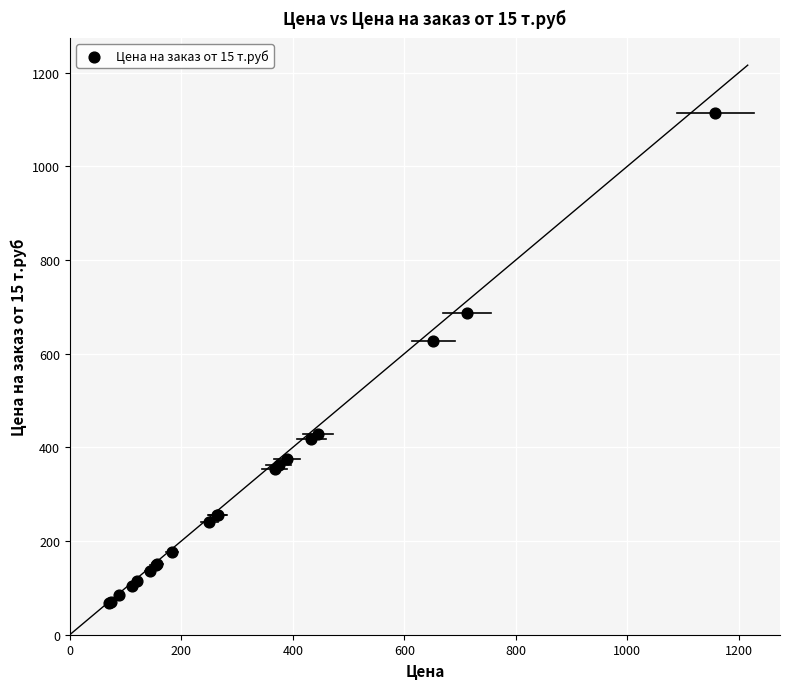

What Y value in the scatter plot is closest to 590?

628.0